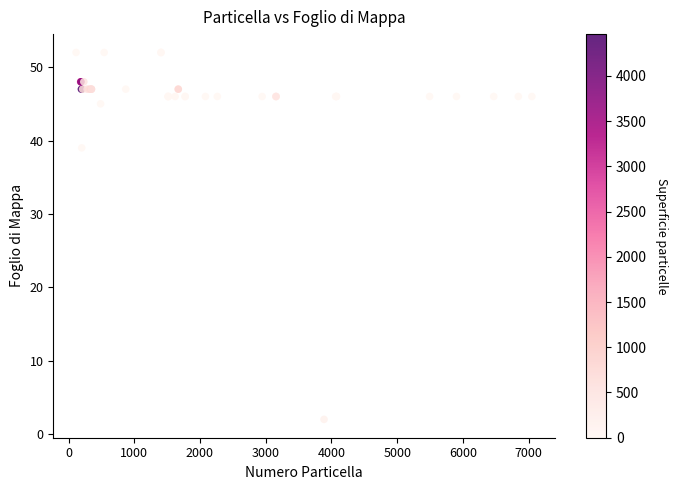

What Y value in the scatter plot is closest to 27?

39